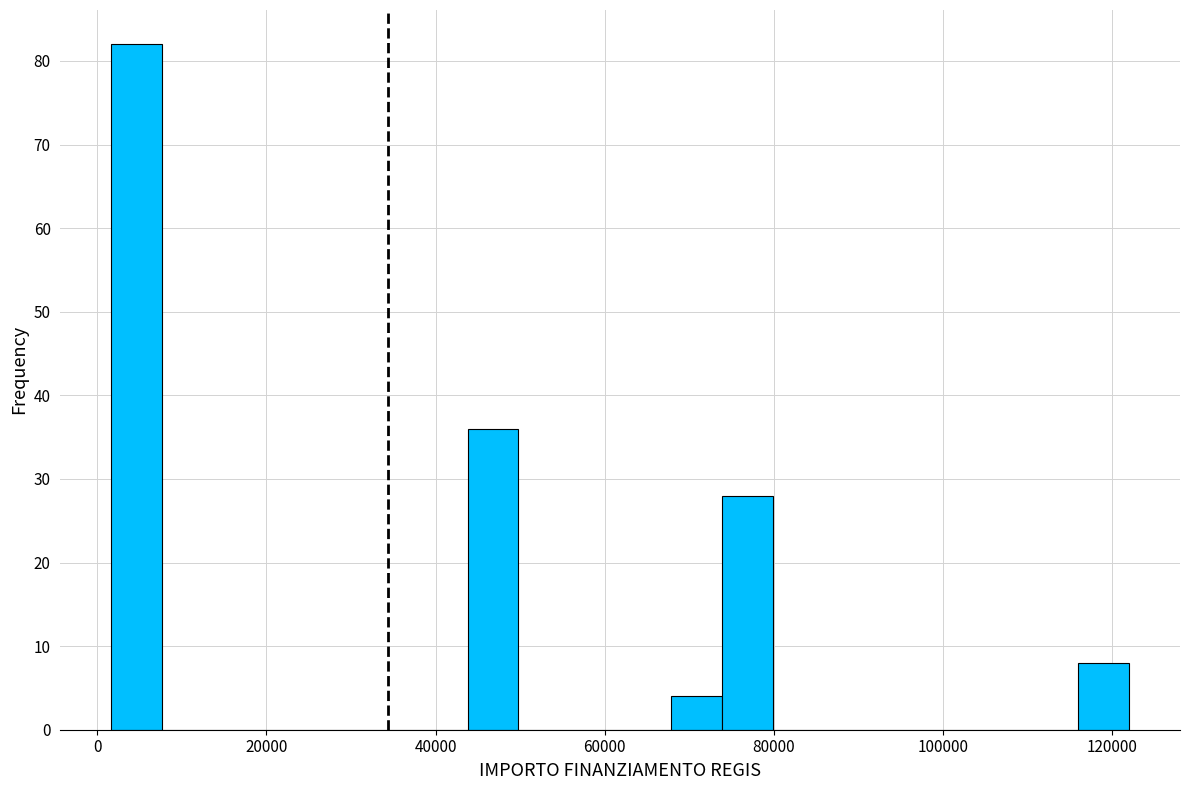

Read against the x-axis, roughly where is the centre of the tallest bar?

4000